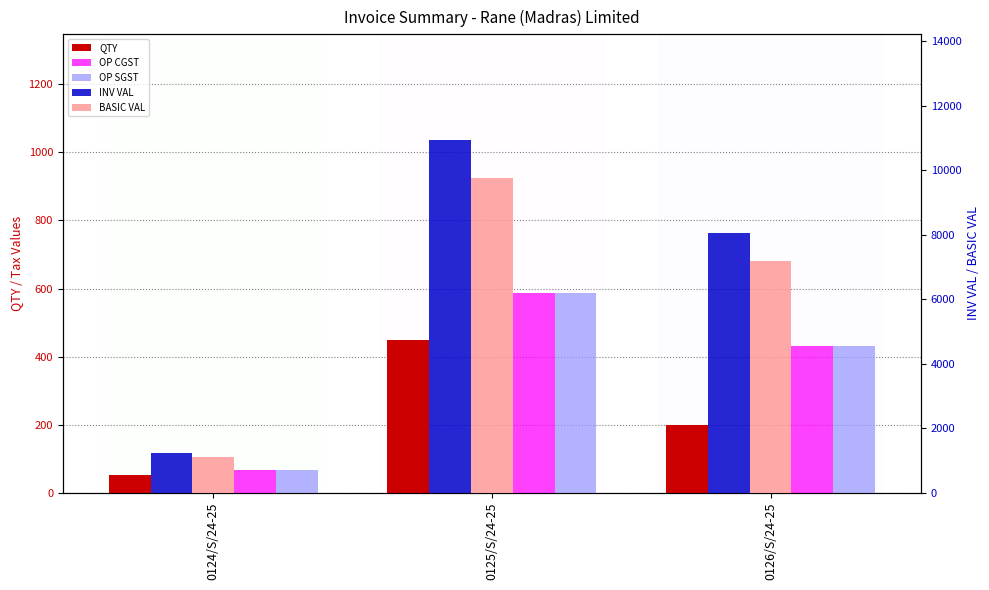

The value of INV VAL at 0124/S/24-25 is 702.5. True or false?

False